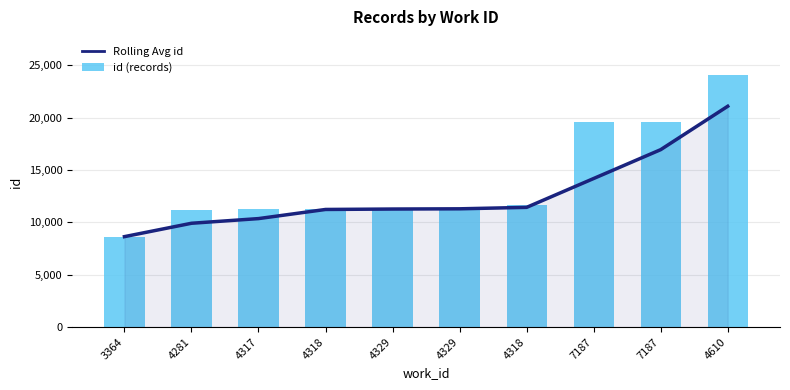

Which series has the largest total across all categories?

id (records)